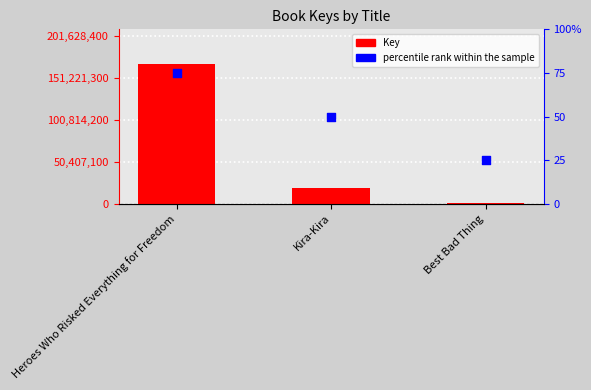

Which series has the widest spread of Y values?

Key